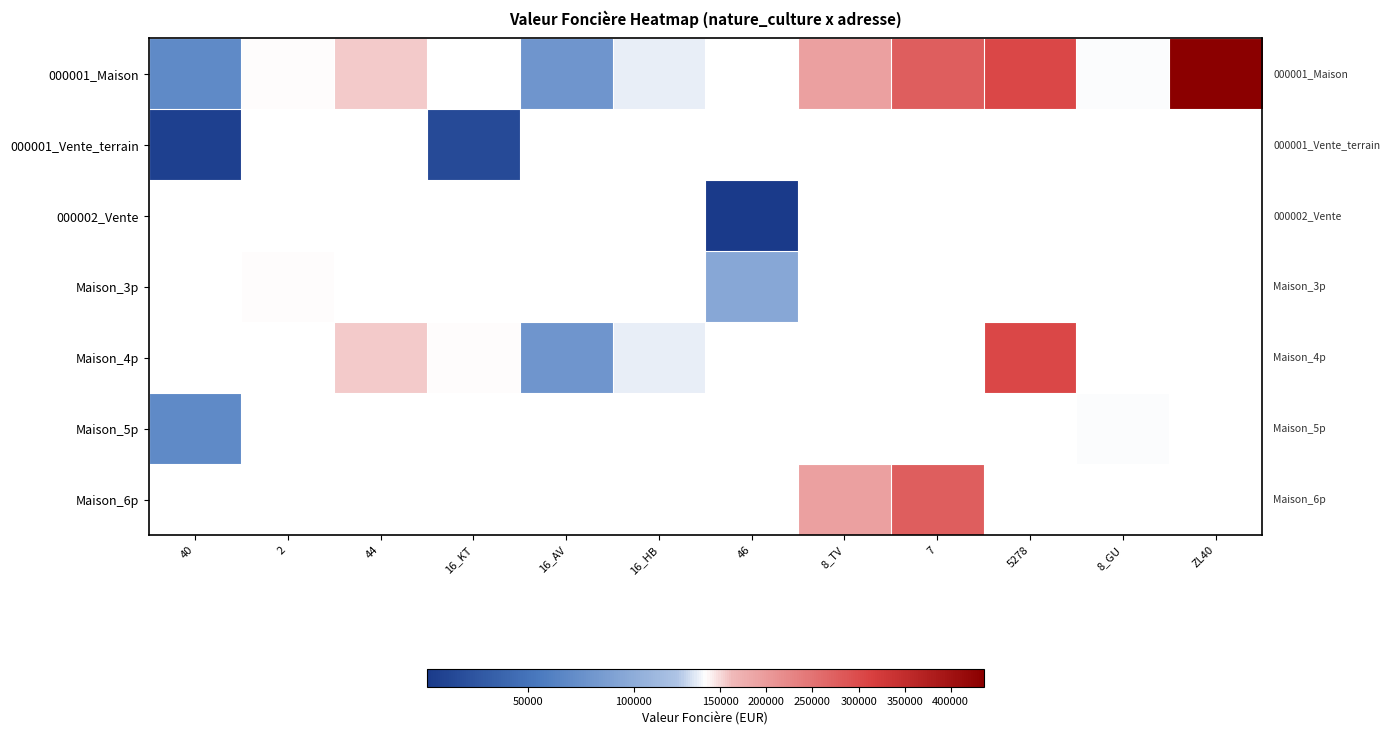

Where does the Maison_3p series first go above 94800?

2